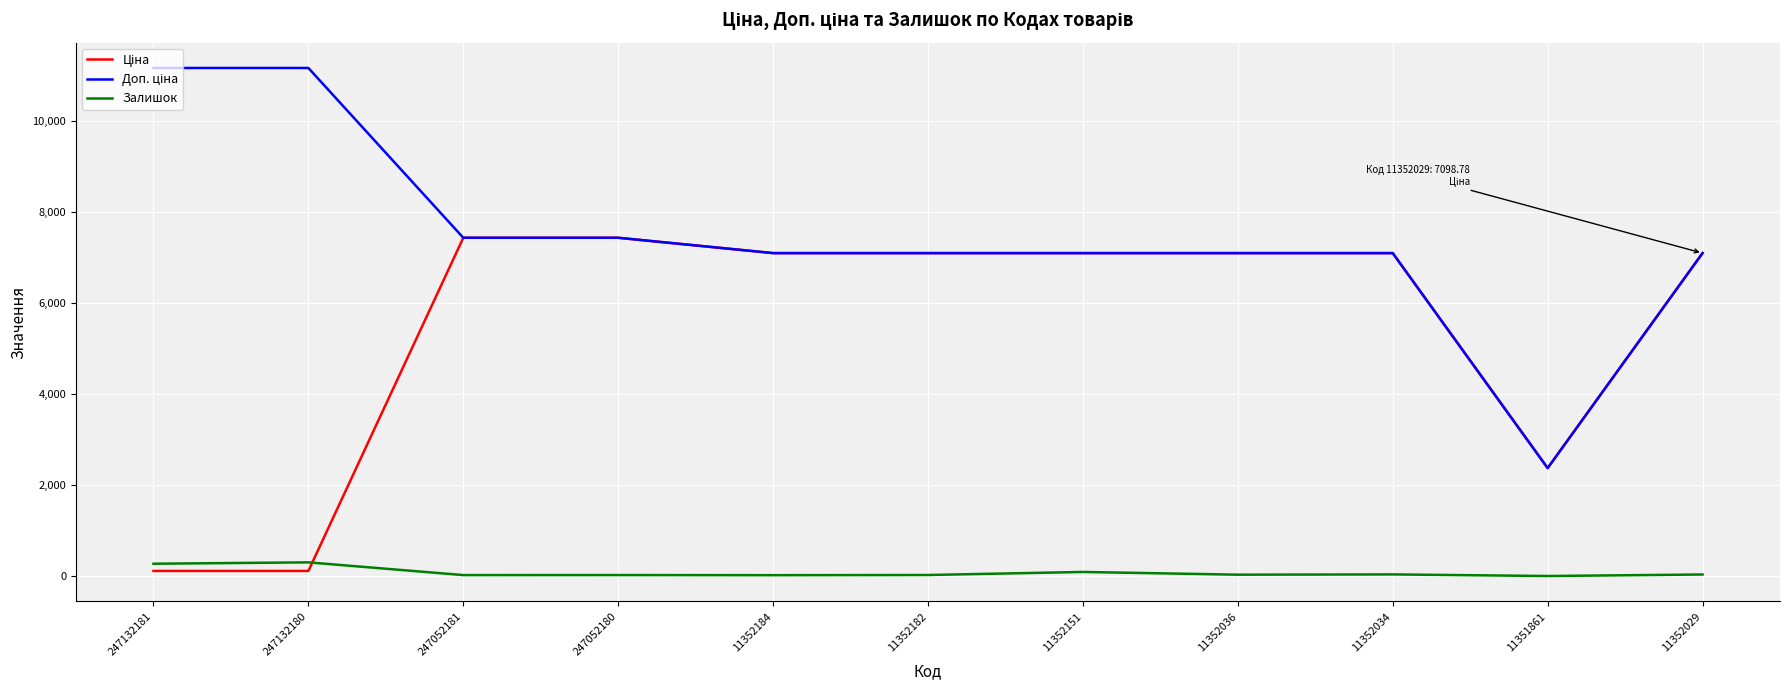

What is the spread (max minus min) of values at 11352029?

7065.8